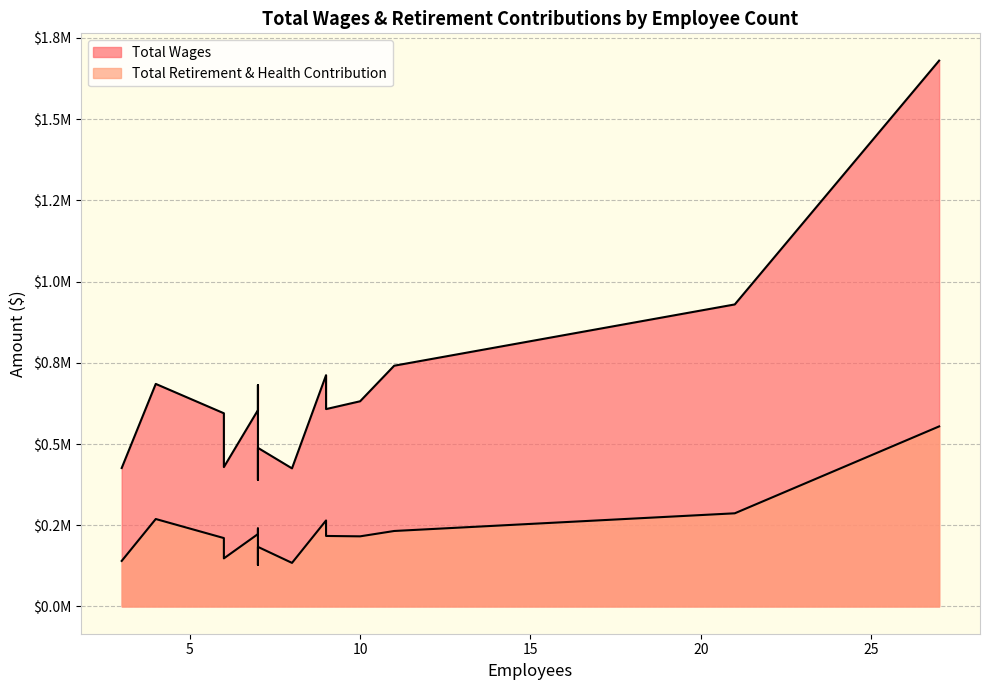

Which series has the largest range (max minus min)?

Total Wages